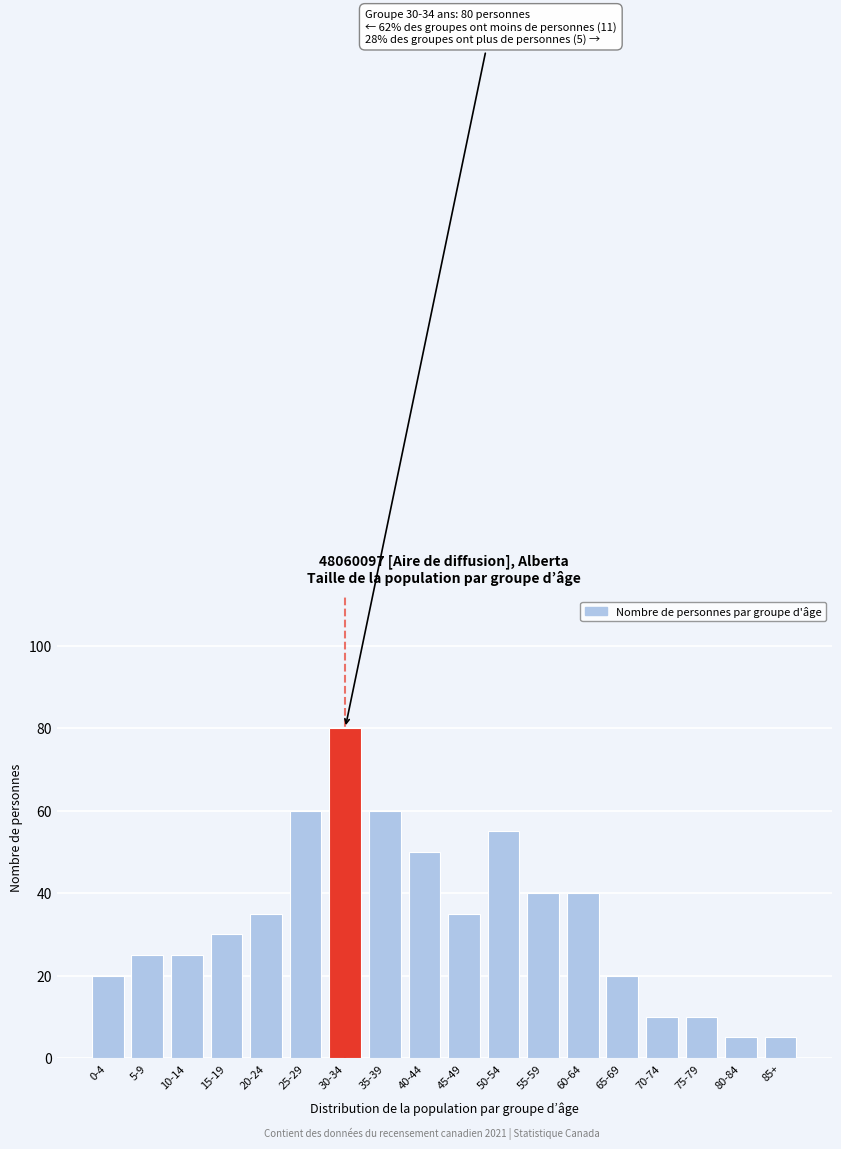

Reading left to right, extract all data points from this chart.

0-4=20	5-9=25	10-14=25	15-19=30	20-24=35	25-29=60	30-34=80	35-39=60	40-44=50	45-49=35	50-54=55	55-59=40	60-64=40	65-69=20	70-74=10	75-79=10	80-84=5	85+=5